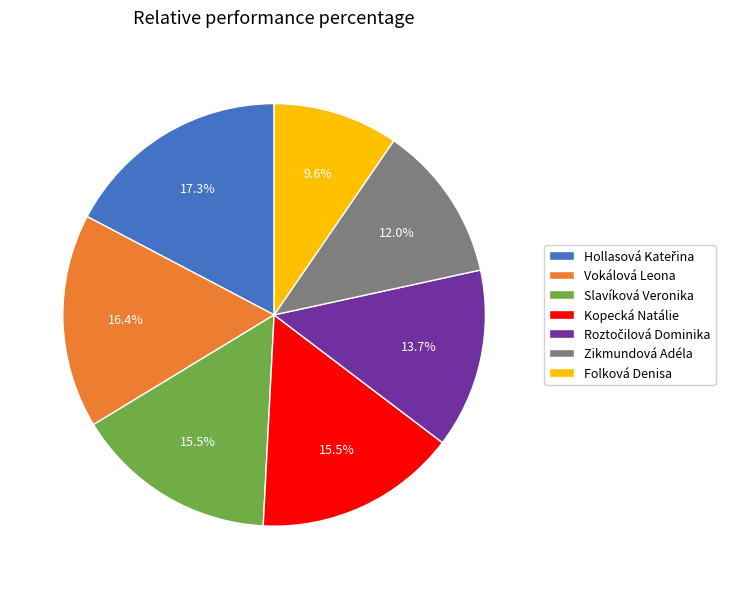

Does Zikmundová Adéla represent more than half of the total?

No